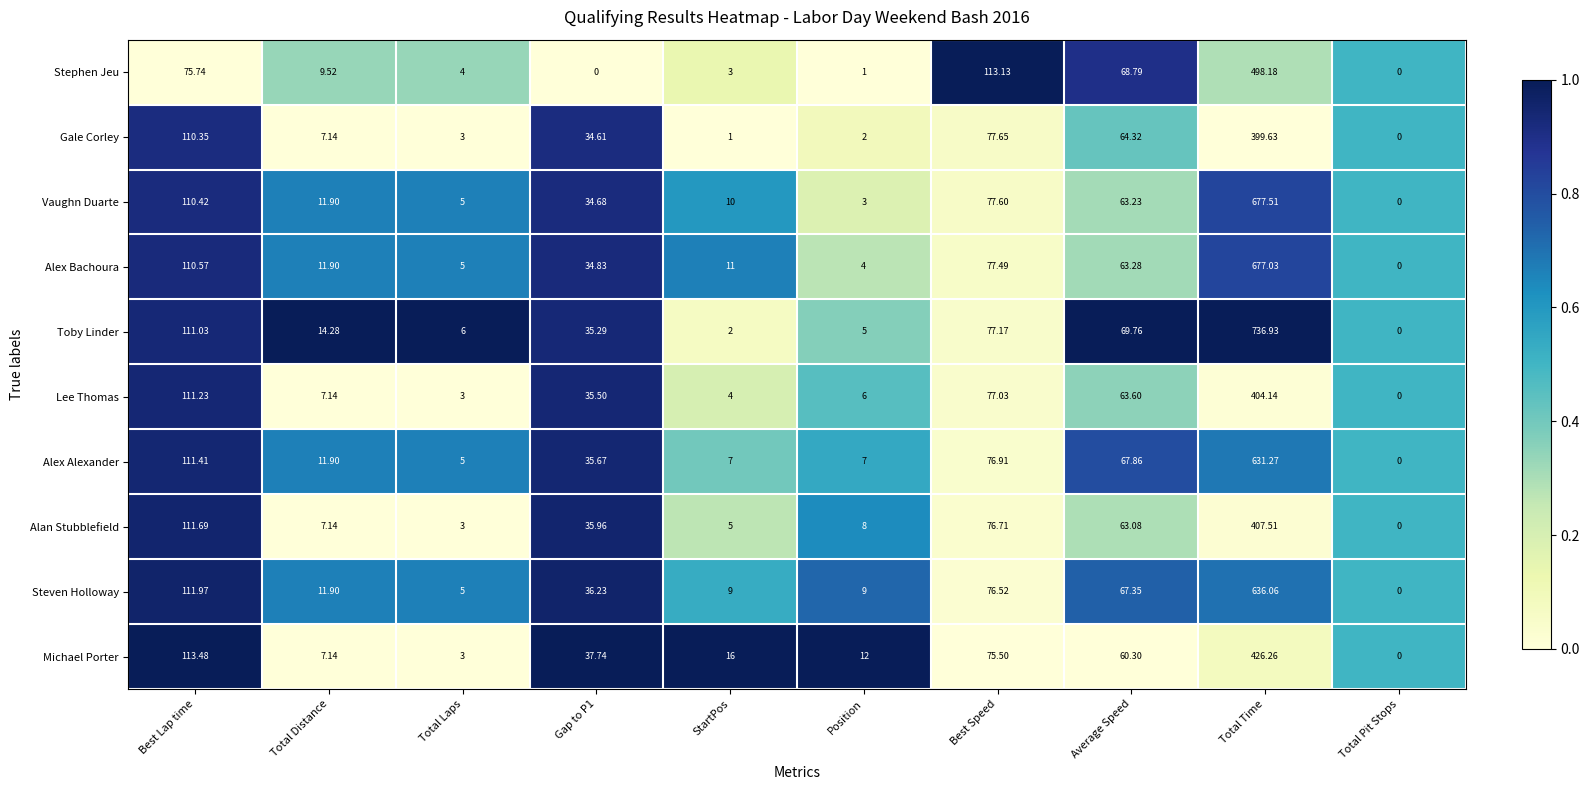

At which category does the chart reach its peak across all series?

Total Time